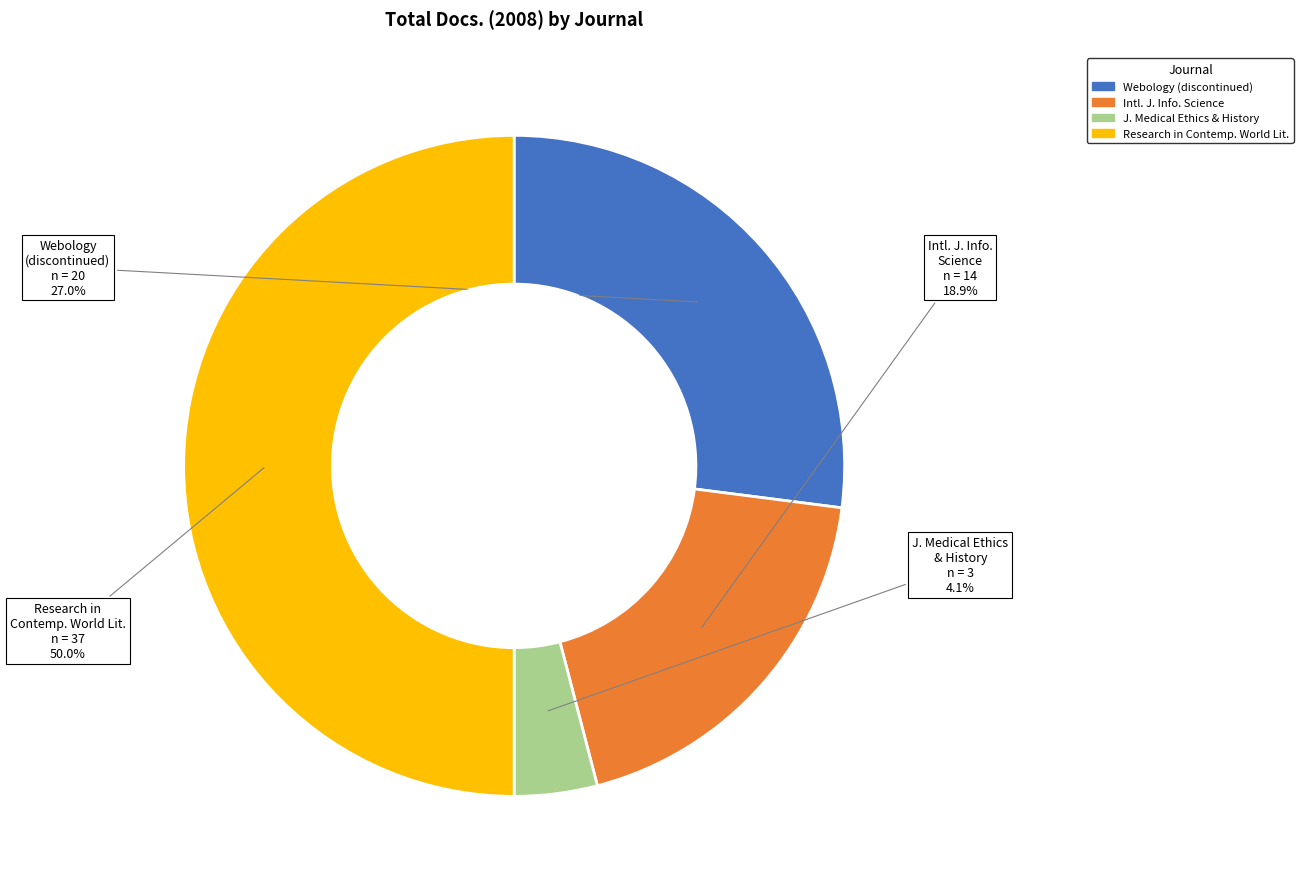

How many segments does this pie chart have?

4